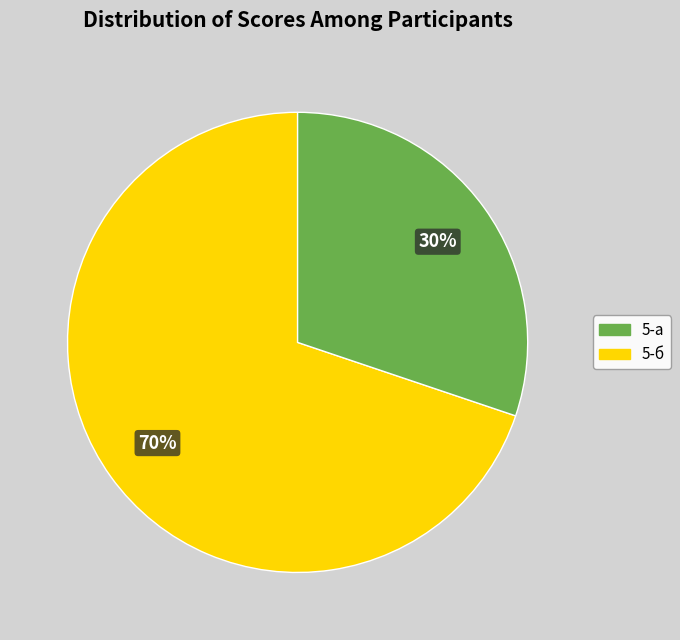

To the nearest percent, what is the average slice percentage?

50%